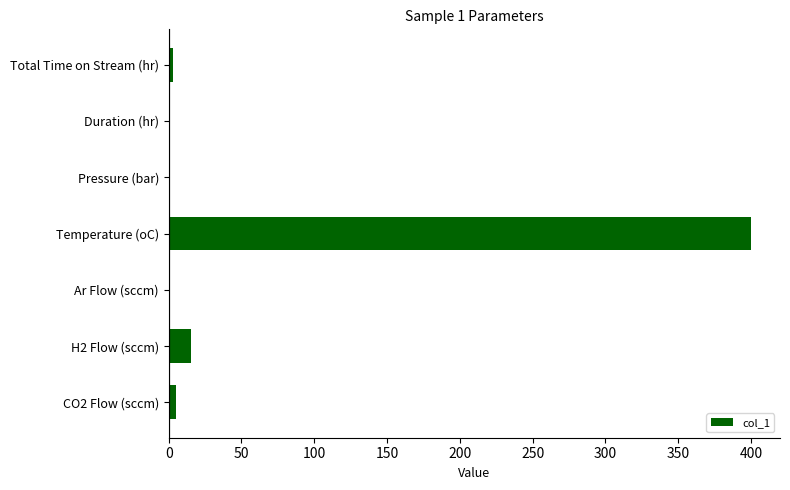

What is the greatest value displayed?

400